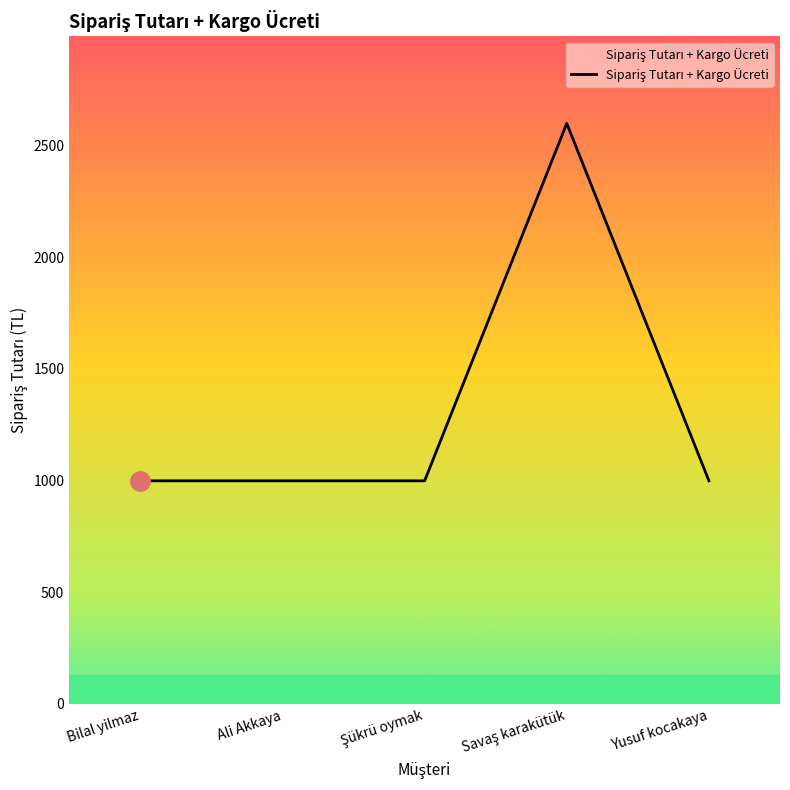

True or false: the data shows 999 at Ali Akkaya.

True